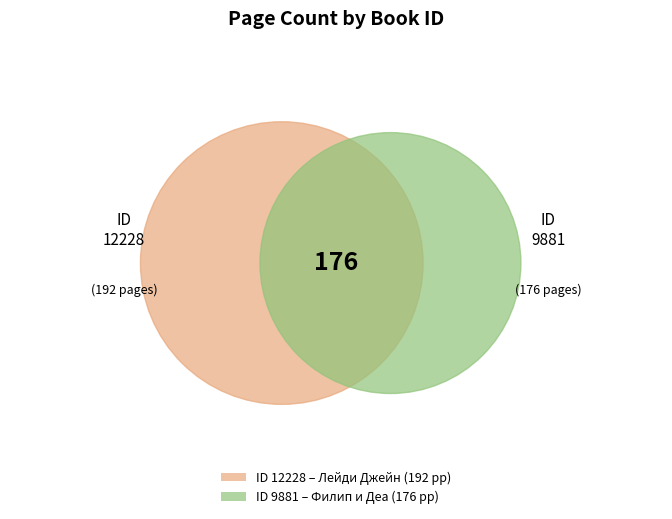

Which slice is the largest?

12228